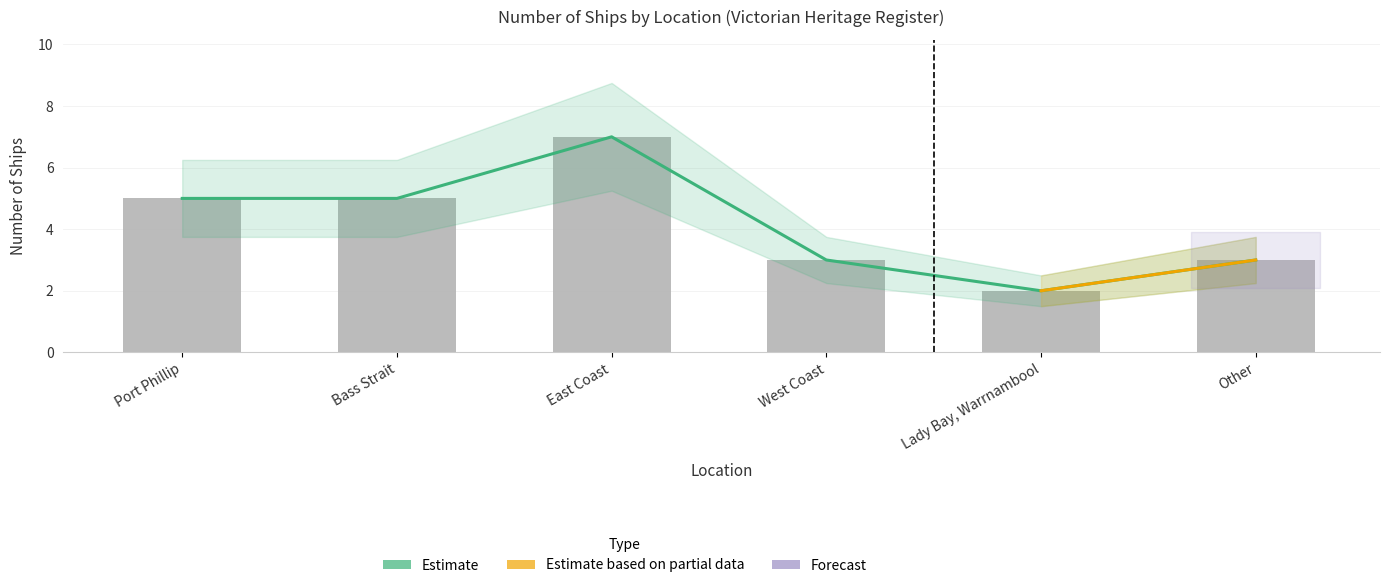

What is the minimum value shown in the chart?

2